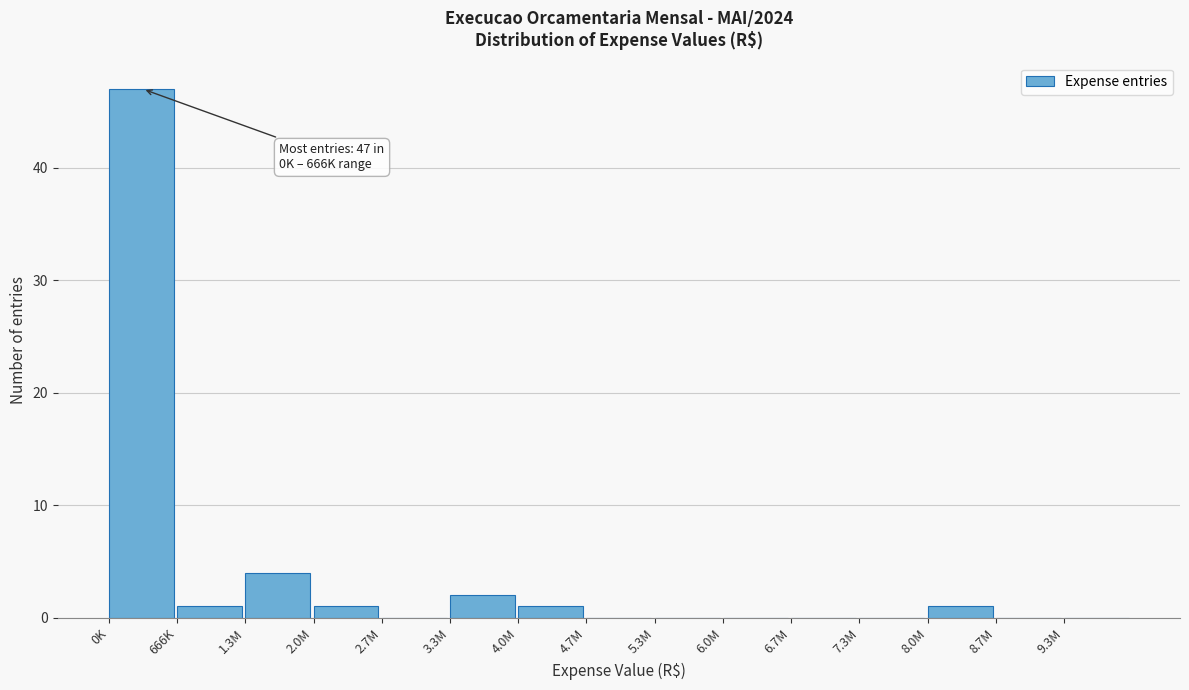

Reading right to left, list all the values displayed in this chart.

9.3M=0	8.7M=0	8.0M=1	7.3M=0	6.7M=0	6.0M=0	5.3M=0	4.7M=0	4.0M=1	3.3M=2	2.7M=0	2.0M=1	1.3M=4	666K=1	0K=47